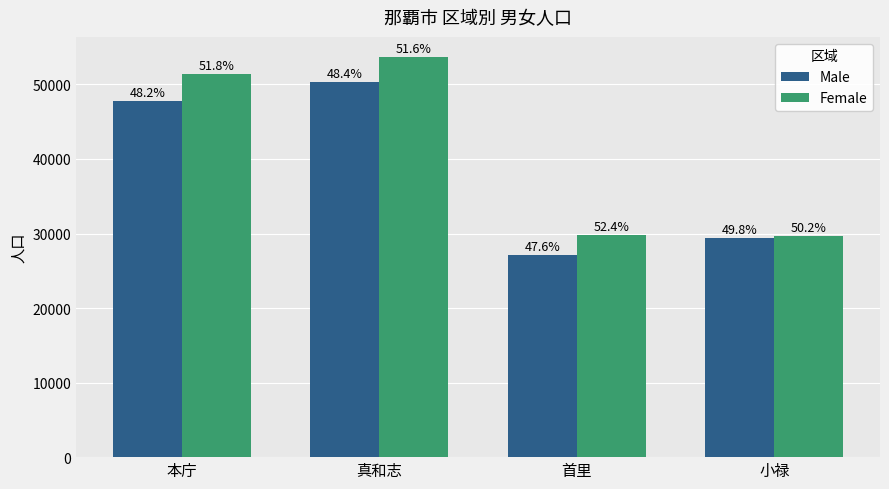

What are all the series names shown in the legend?

Male, Female